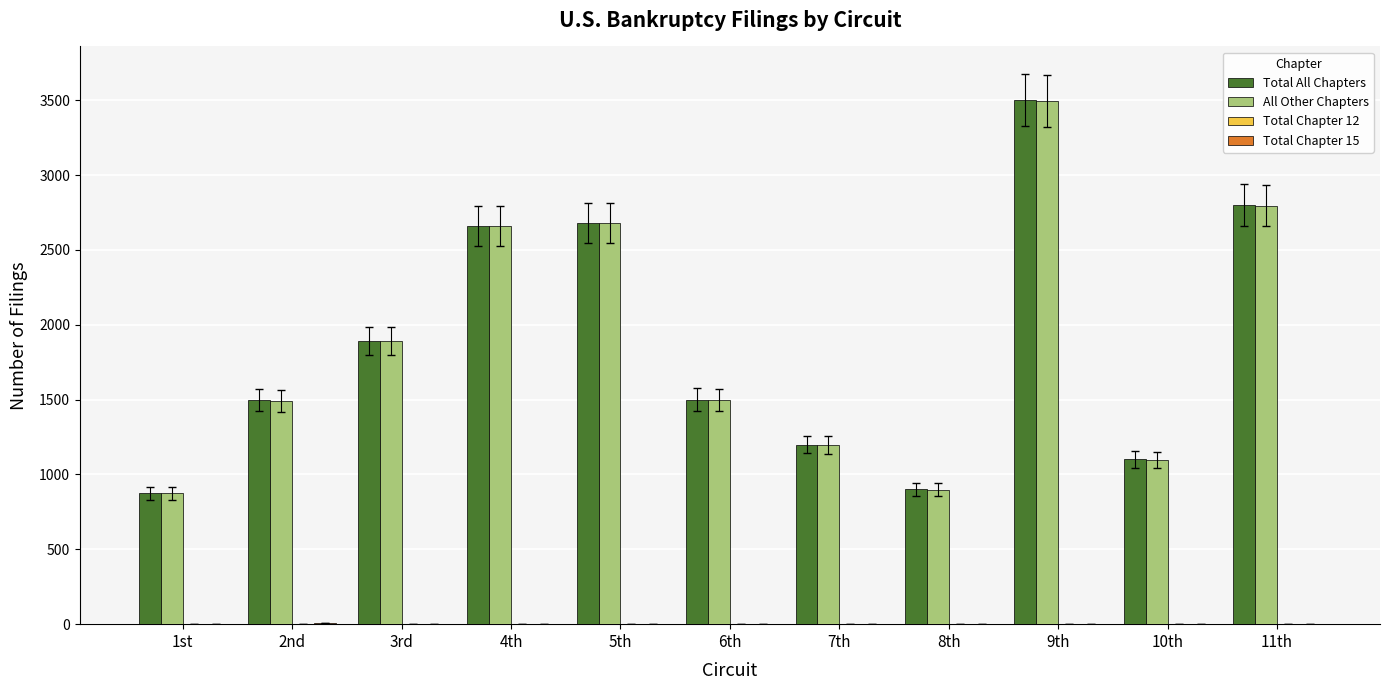

True or false: All Other Chapters has a value of 1498 at 6th.

True